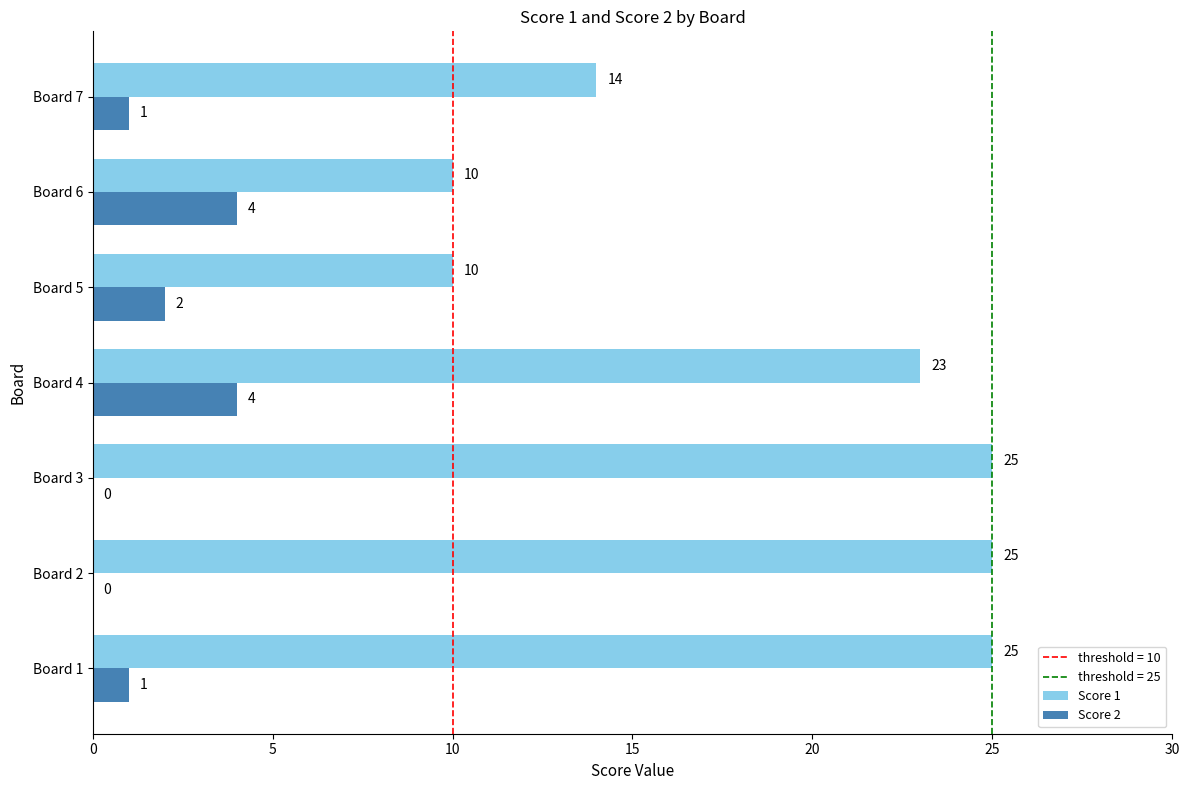

Is the value of Score 2 at Board 1 greater than the value of Score 1 at Board 3?

No